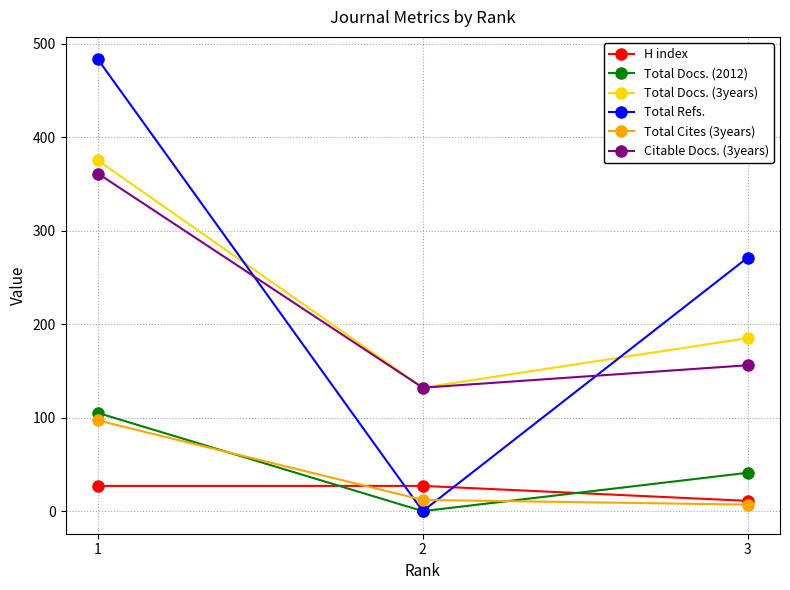

Where is Total Docs. (2012) nearest to the value 52?

3